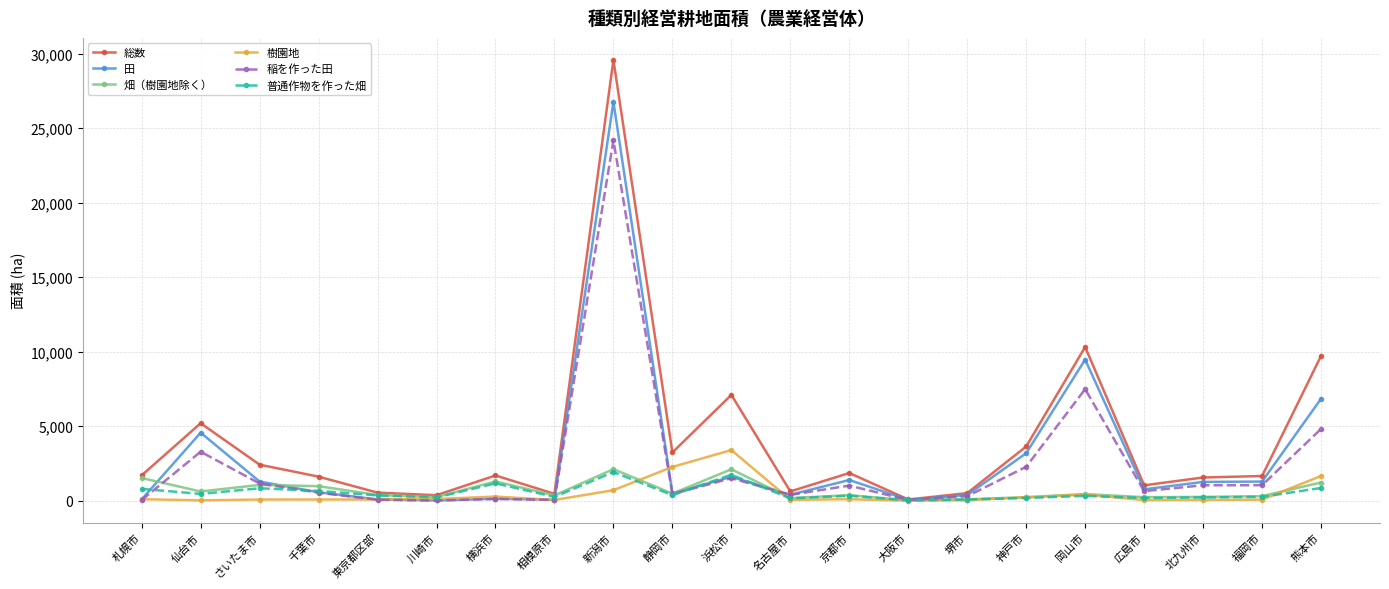

What is the spread (max minus min) of values at 新潟市?

28887